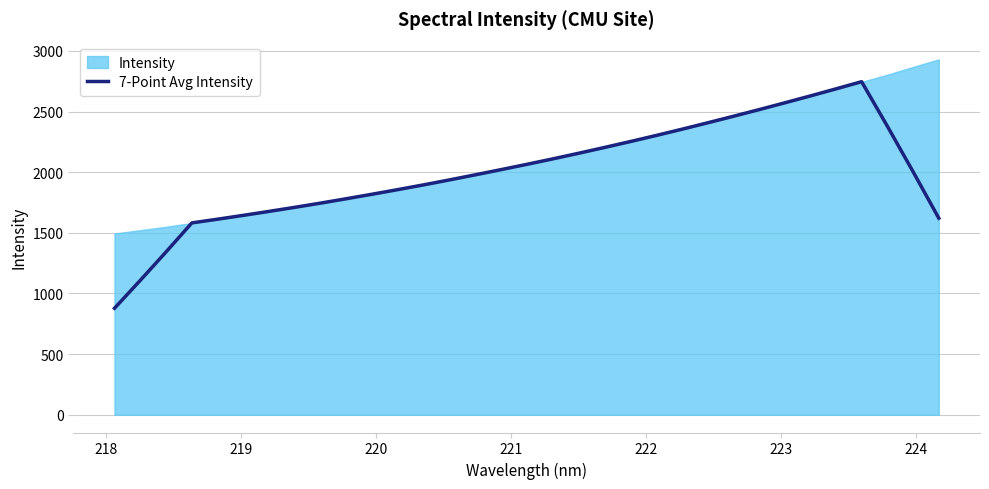

What is the smallest value displayed?

878.1